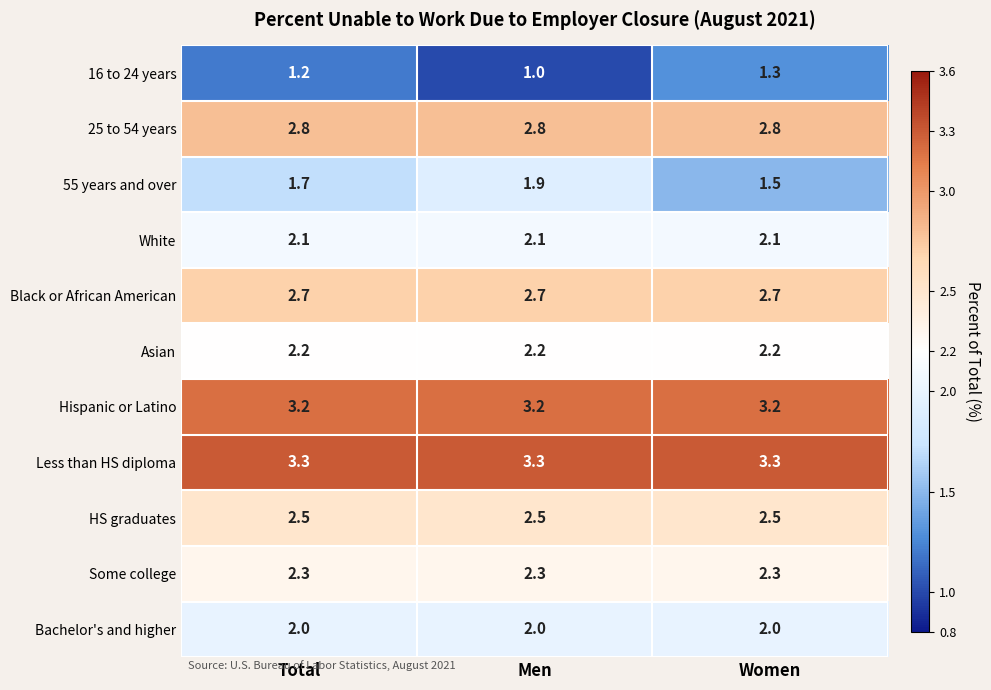

What is the difference between the highest and lowest values at Men?

2.3